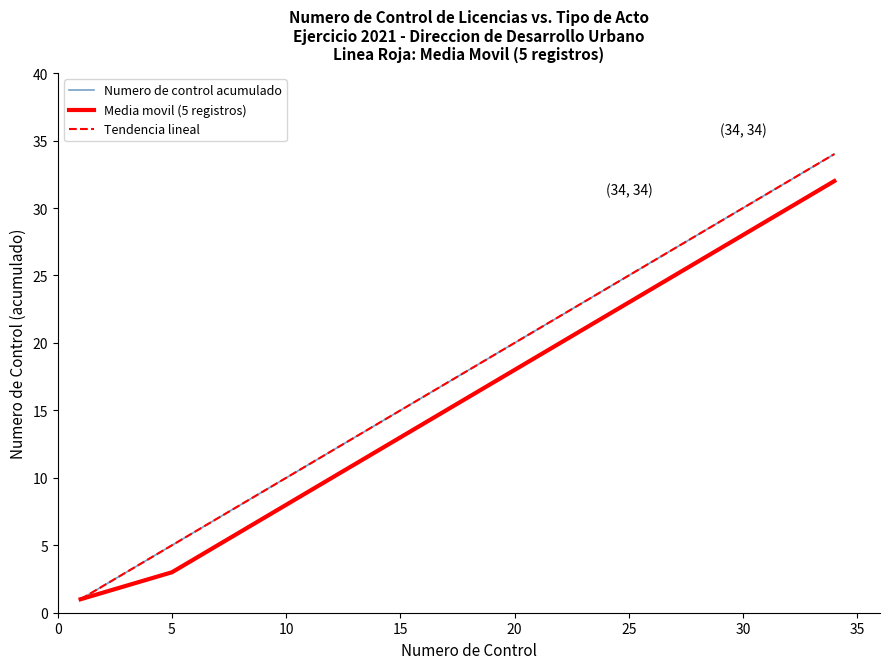

Does the chart have visible grid lines?

No